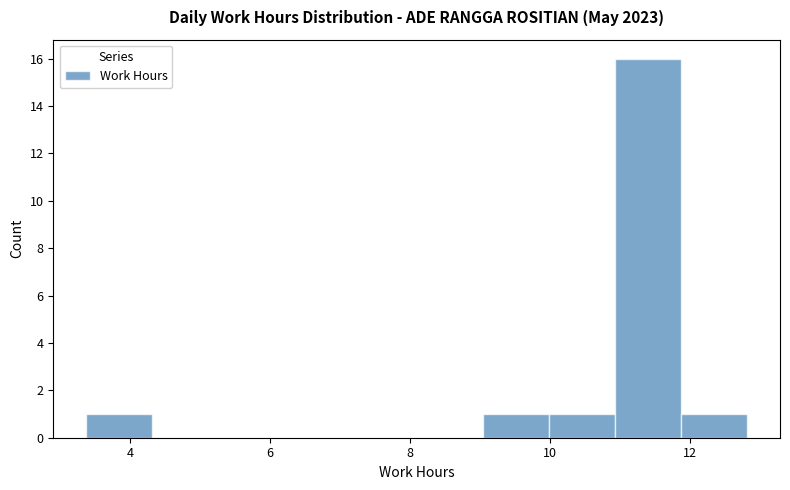

How tall is the bar that spans 10.0 to 11.0 on the x-axis? Neither the bar edges nor the heights are printed on the chart, so give them approximately, as read against the axes.

1